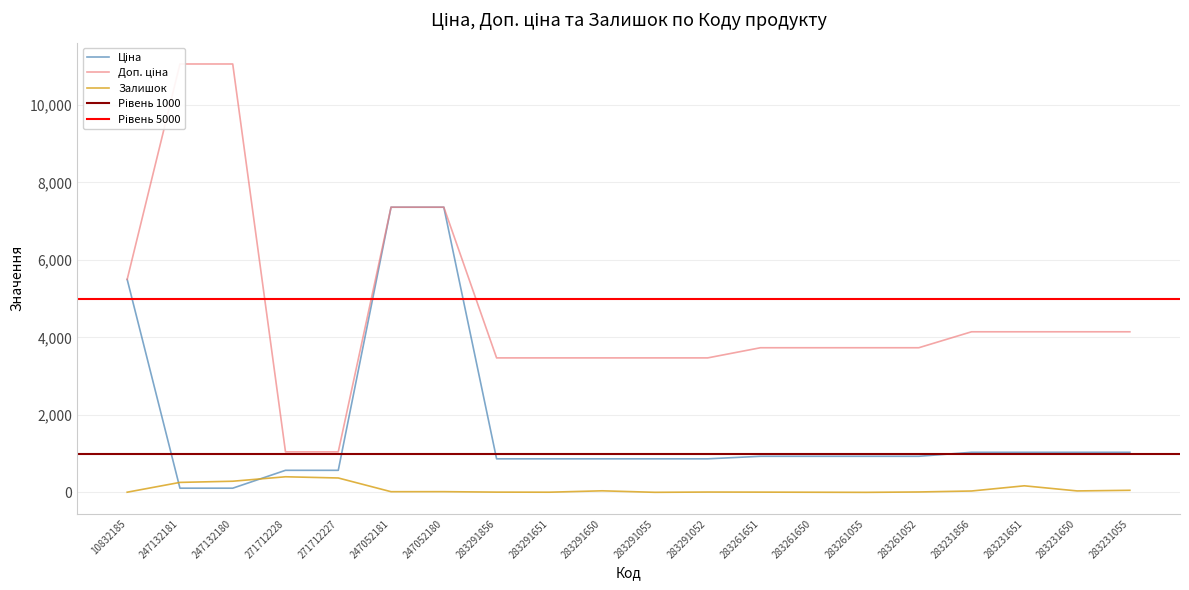

What position from the left is 247052180?

7